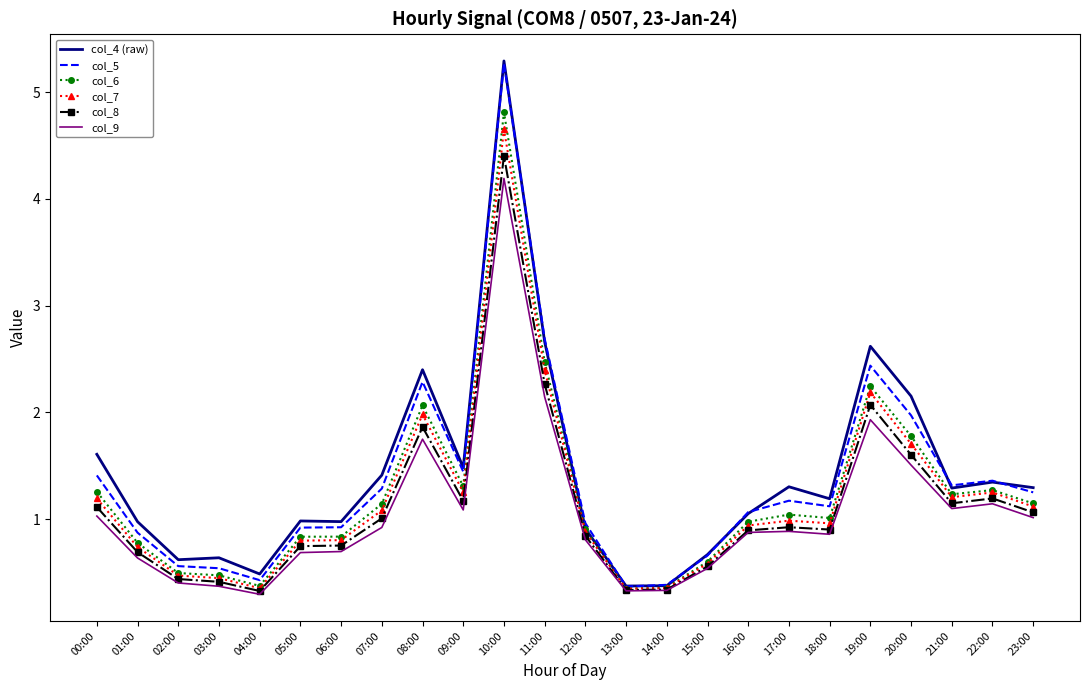

True or false: col_8 has more than 2 points higher than both neighbors.

True